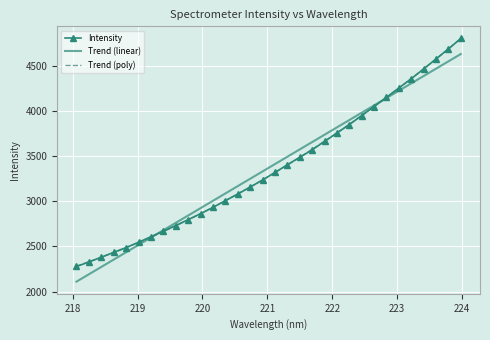

Count the number of data series in this chart.

3